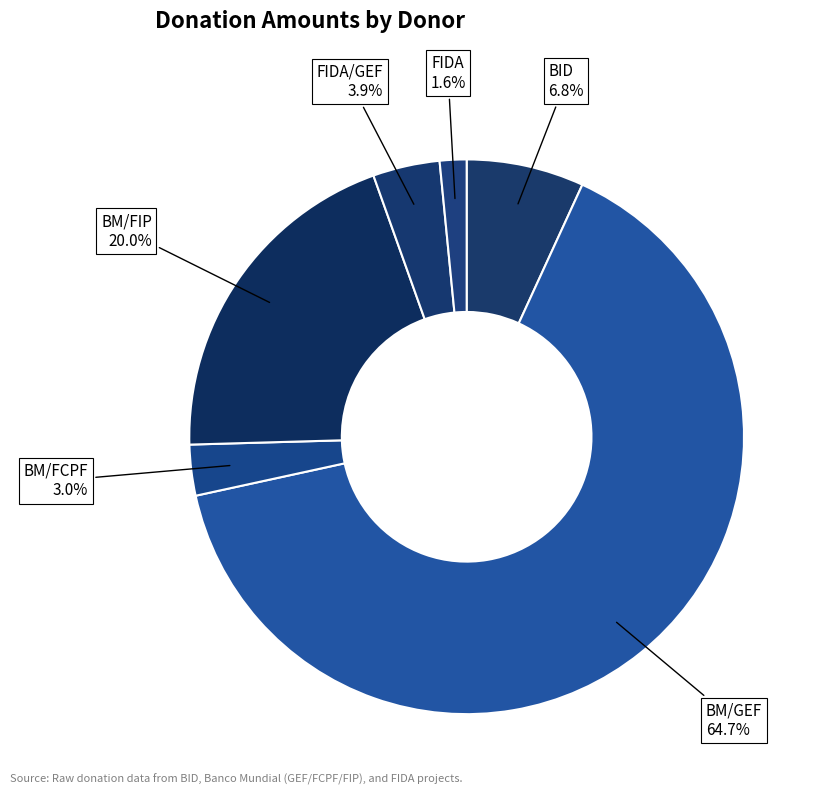

Is there any slice that represents more than half of the pie?

Yes